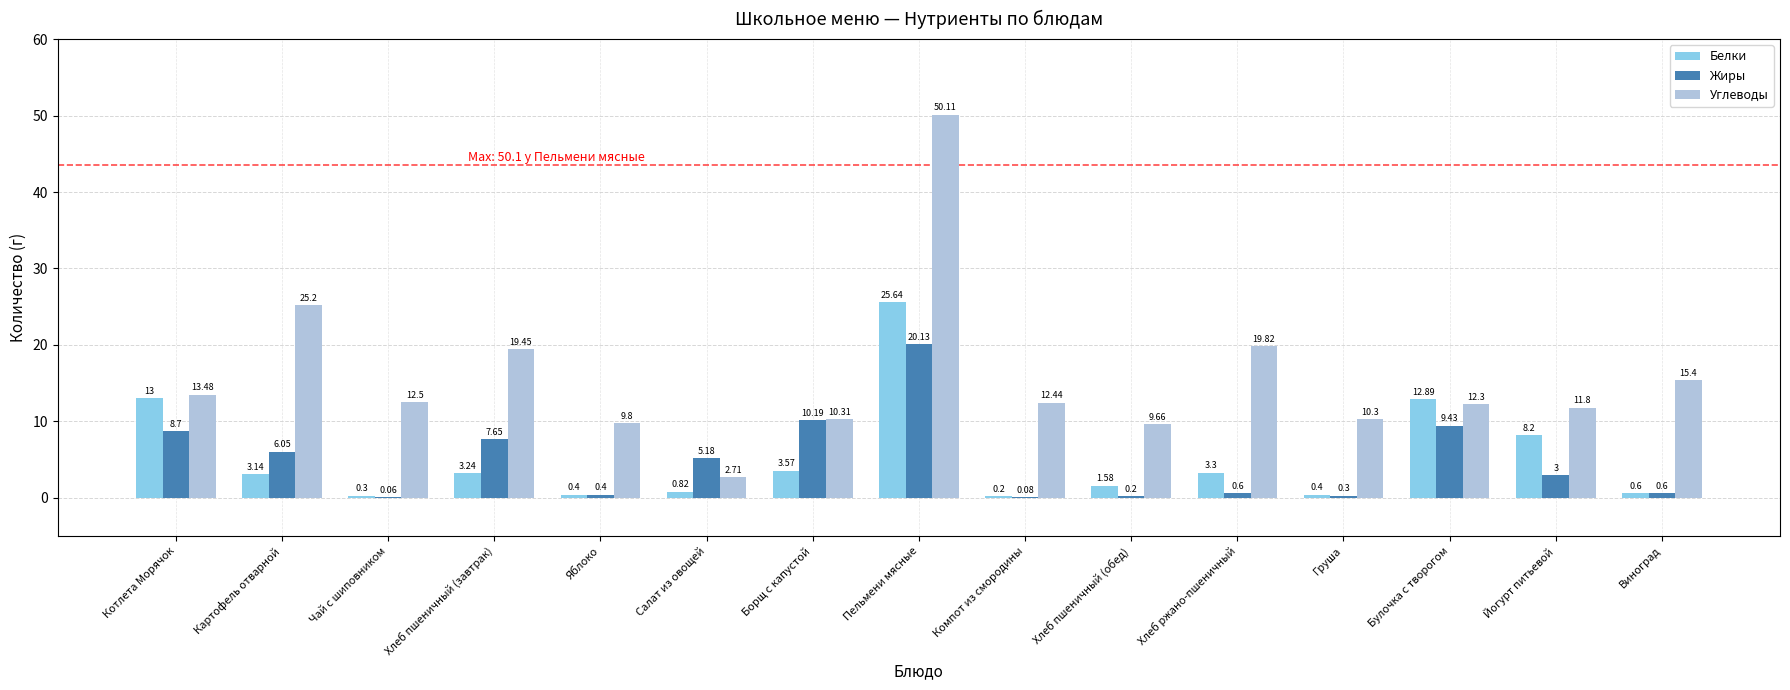

Which label corresponds to the largest value in the chart?

Пельмени мясные